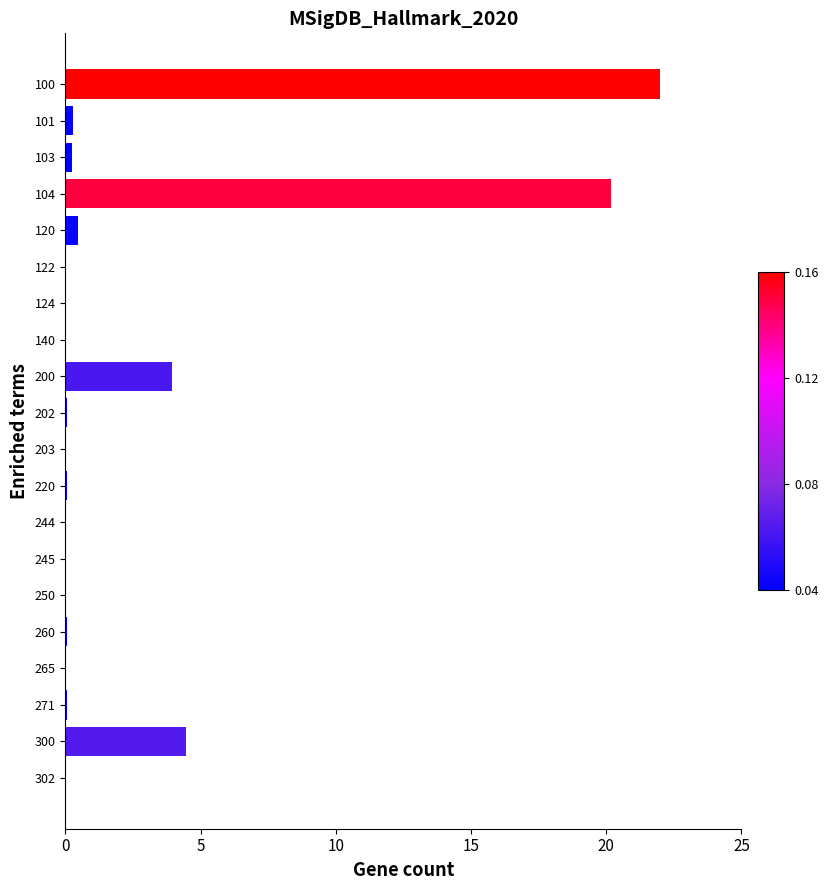

Is it true that the value at 300 is 6.9?

False